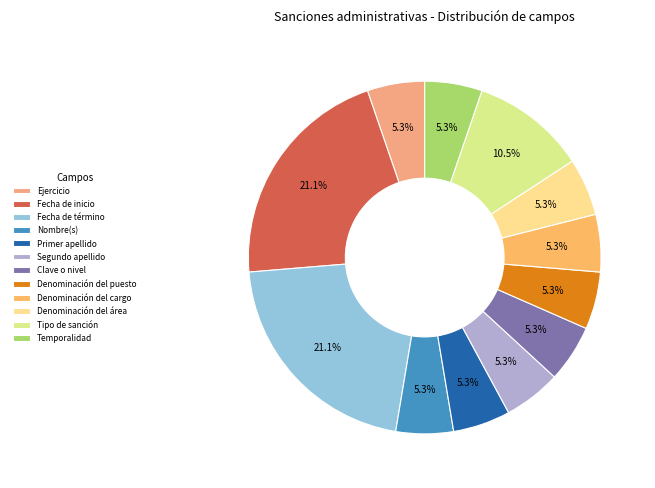

Count the number of slices in the pie.

12